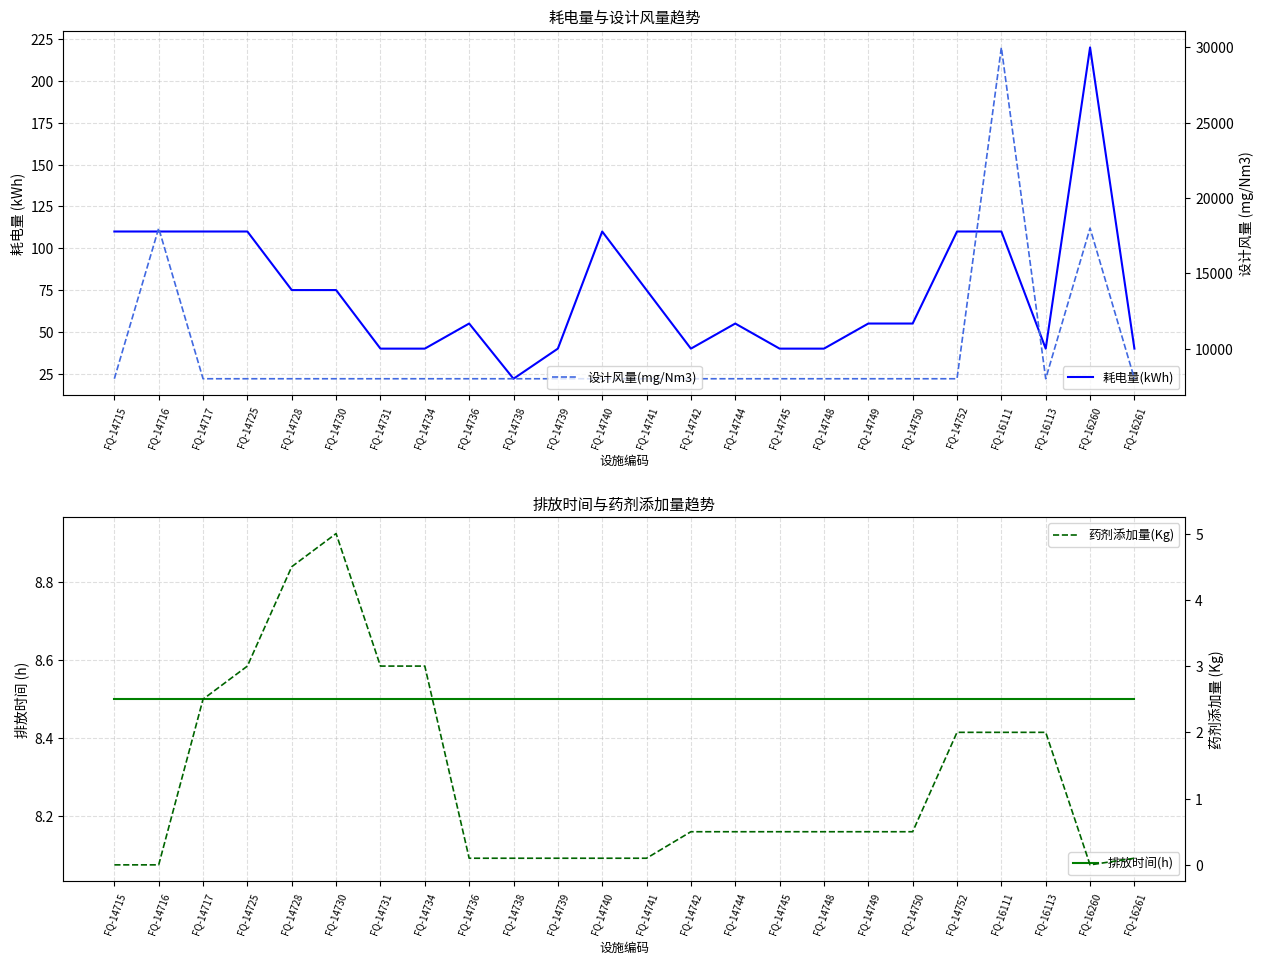

What is the difference between the maximum and minimum values in the 设计风量(mg/Nm3) series?

22000.0